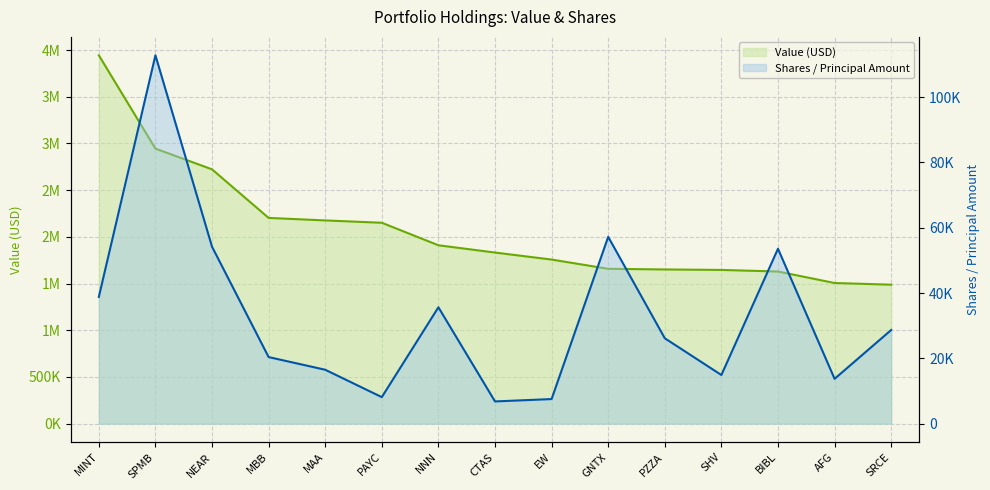

True or false: Value has more than 1 interior local peaks.

False